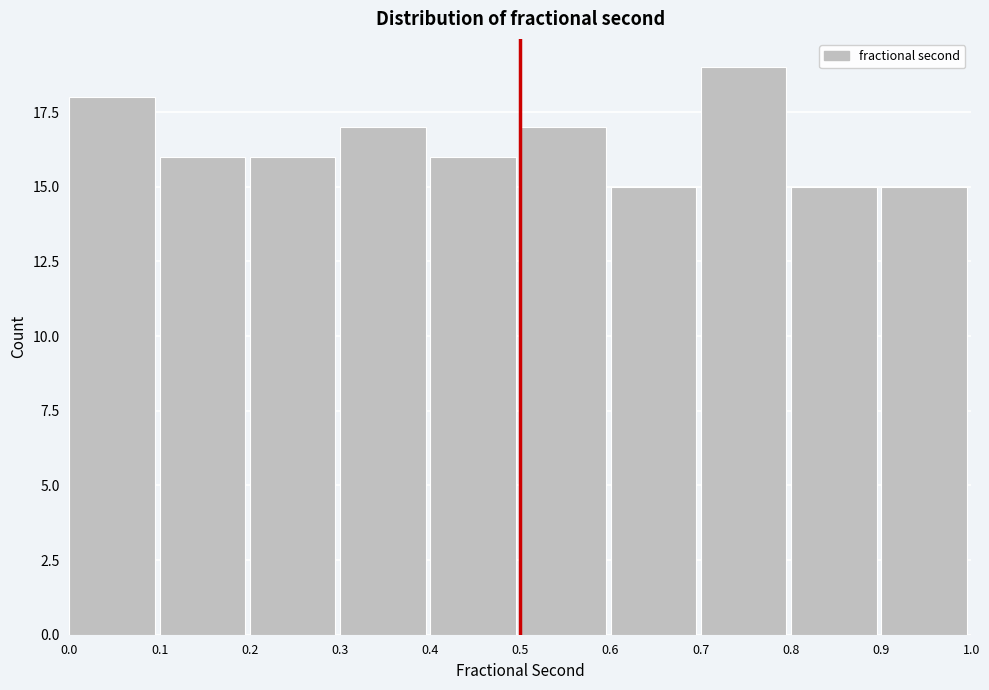

Over which range of the x-axis is the bar tallest?

0.7 to 0.8